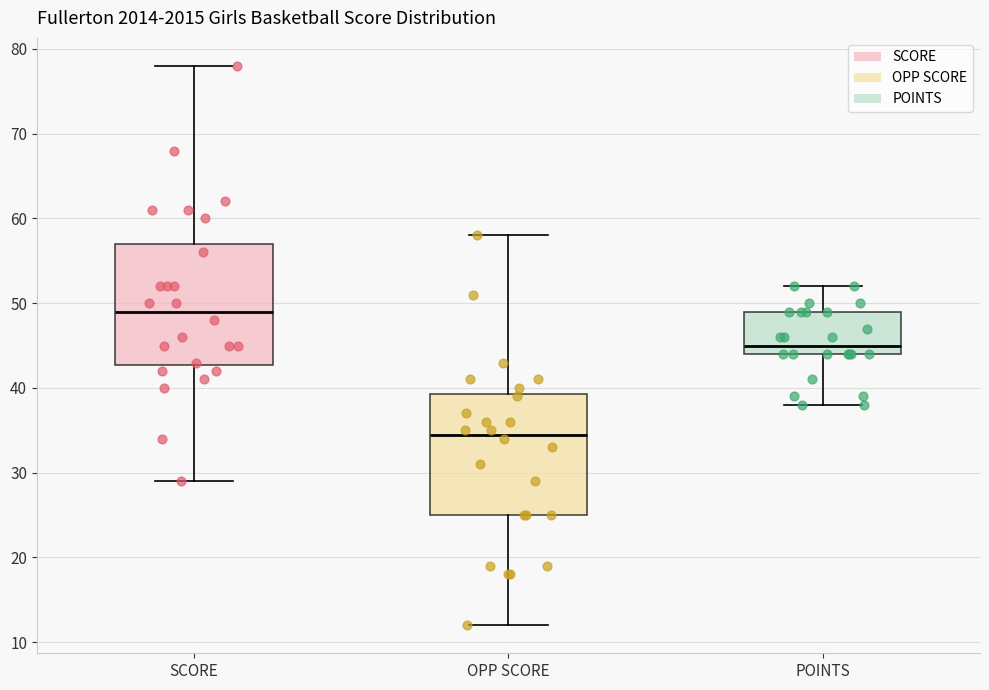

Reading left to right, transcribe this box plot: for each box, give where its median line is, the range the box spans, and where its two whiskers end, as read against the y-axis. The values are not printed on the chart, so give them approximately, as read against the axis.

SCORE: median 49, box 43 to 57, whiskers 29 to 78
OPP SCORE: median 35, box 25 to 39, whiskers 12 to 58
POINTS: median 45, box 44 to 49, whiskers 38 to 52